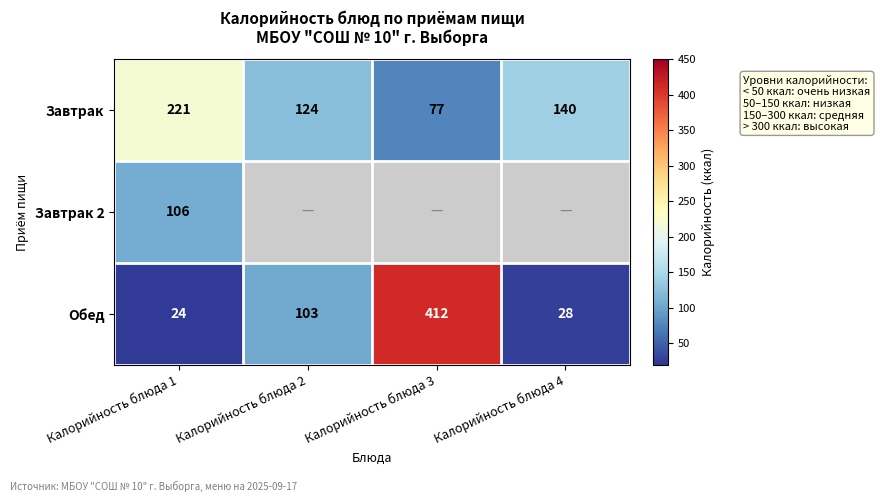

How many data points does each series have?

4